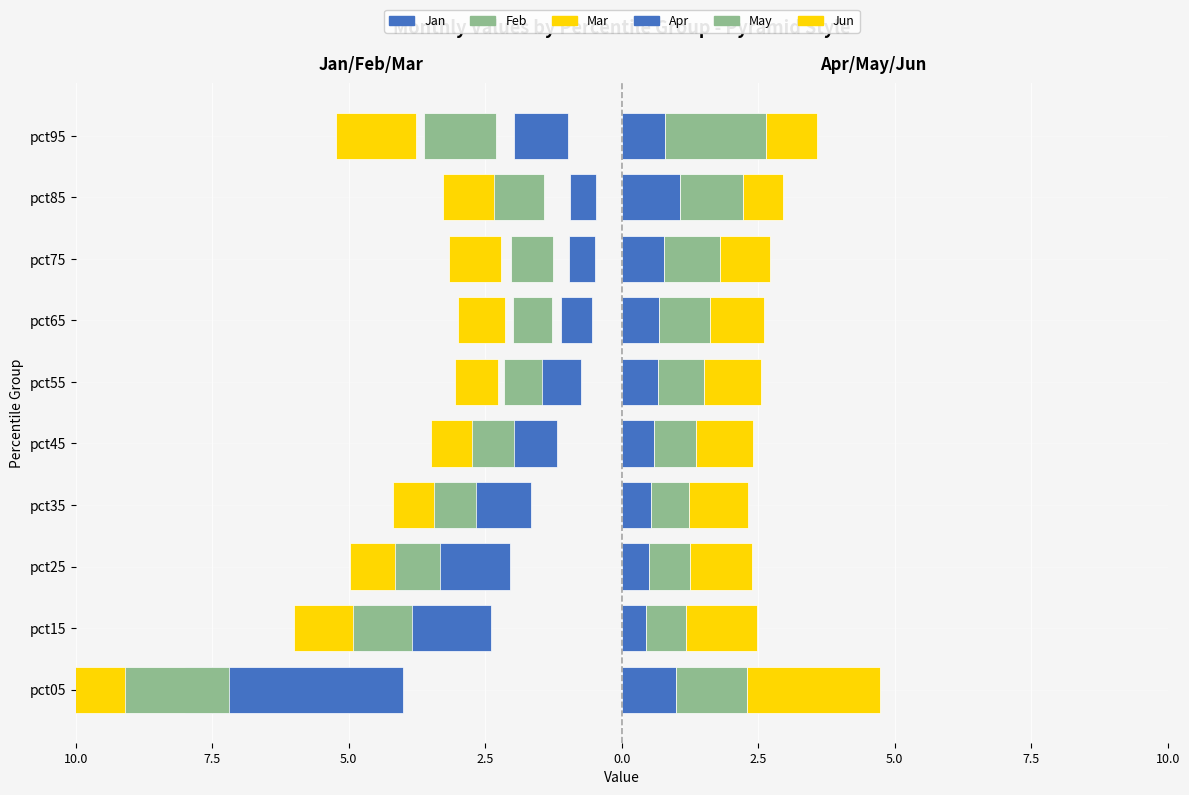

Reading left to right, what are all the values shown in this chart?

Jan (L): -4.0	-2.4	-2.0	-1.6	-1.2	-0.7	-0.6	-0.5	-0.5	-1.0
Feb (L): -3.2	-1.5	-1.3	-1.0	-0.8	-0.7	-0.7	-0.8	-0.9	-1.3
Mar (L): -1.9	-1.1	-0.8	-0.8	-0.8	-0.8	-0.9	-0.9	-0.9	-1.5
Apr (R): 1.0	0.4	0.5	0.5	0.6	0.7	0.7	0.8	1.1	0.8
May (R): 1.3	0.7	0.7	0.7	0.8	0.8	0.9	1.0	1.2	1.8
Jun (R): 2.4	1.3	1.1	1.1	1.0	1.0	1.0	0.9	0.7	0.9